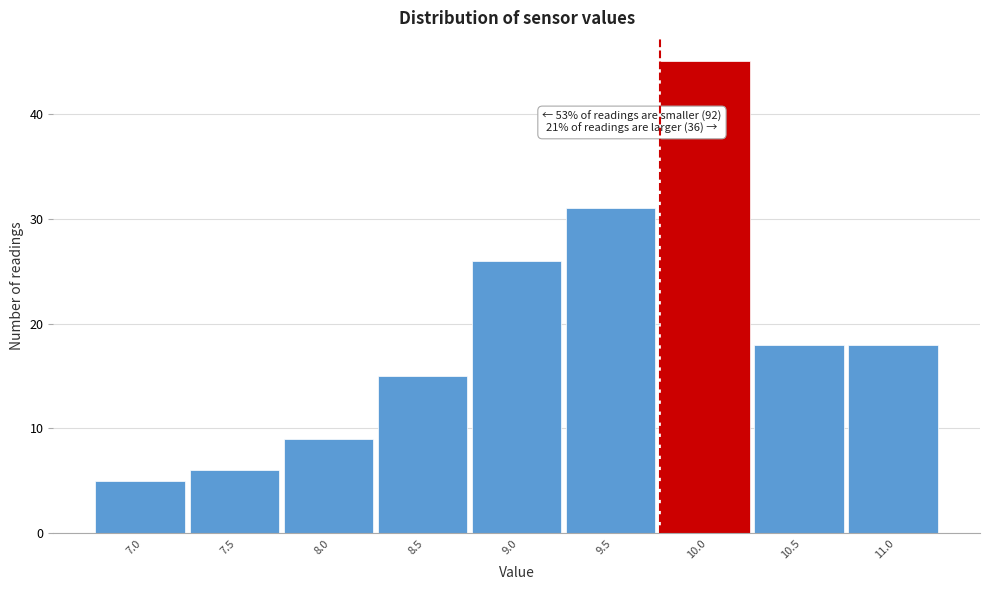

Reading left to right, transcribe all the data shown in this chart.

5	6	9	15	26	31	45	18	18